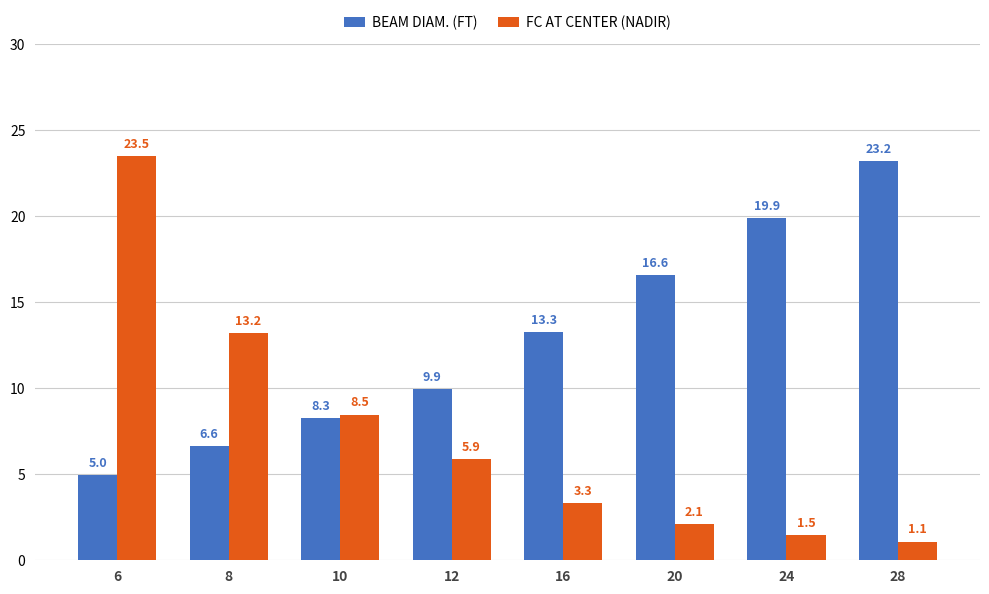

What is the sum of the FC AT CENTER (NADIR) values at 6 and 20?

25.6